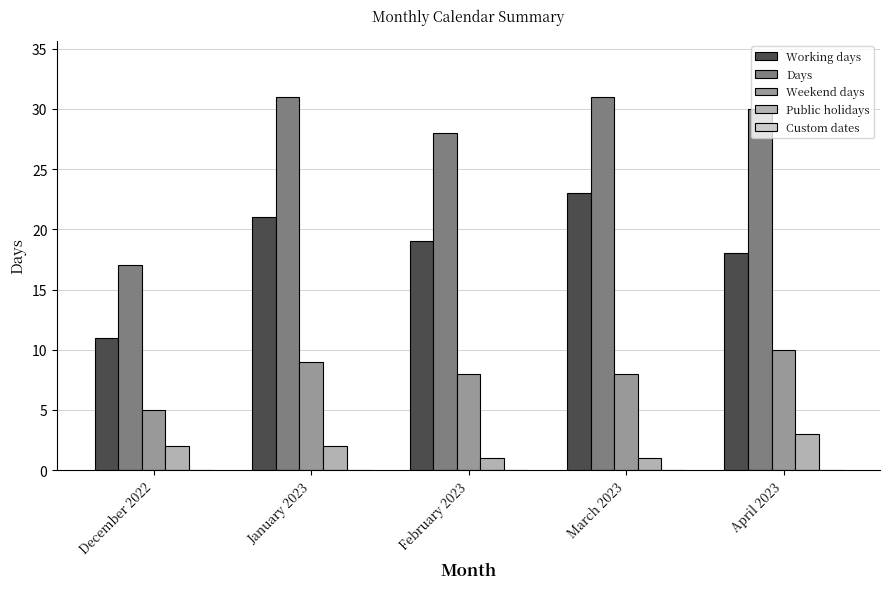

What is the difference between the Weekend days values at December 2022 and April 2023?

5